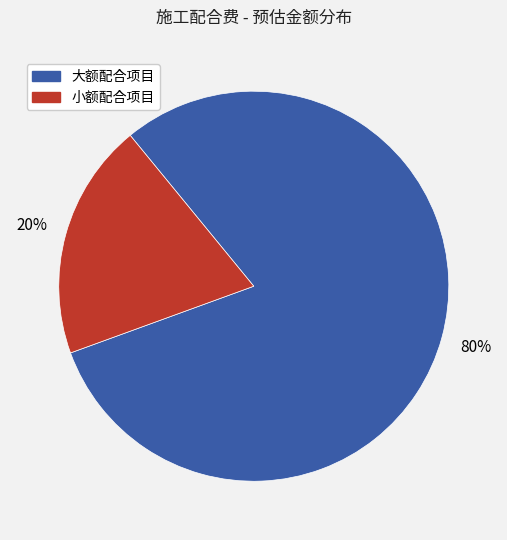

How many slices are in this pie chart?

2